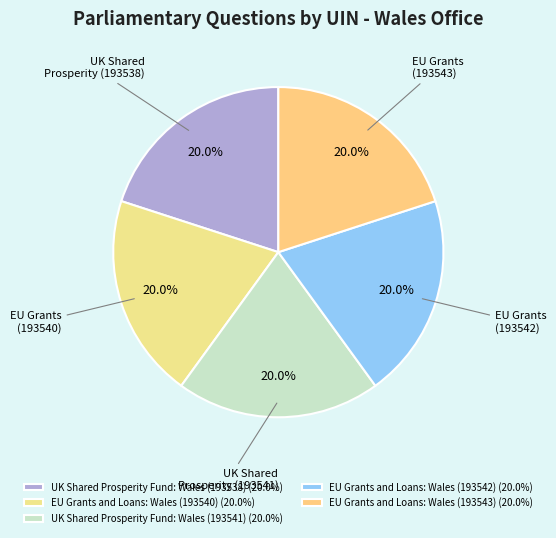

Is it true that EU Grants and Loans: Wales (193540) is 20% of the pie?

True